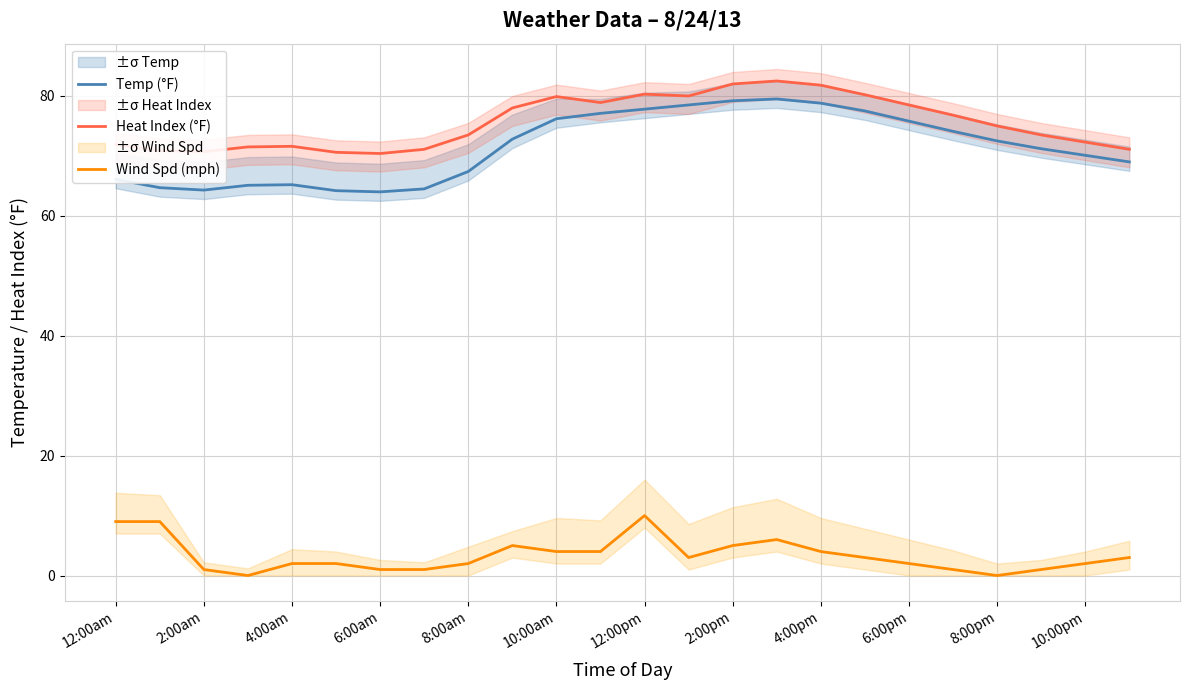

How many values in the Wind Spd (mph) series are below 3?

12